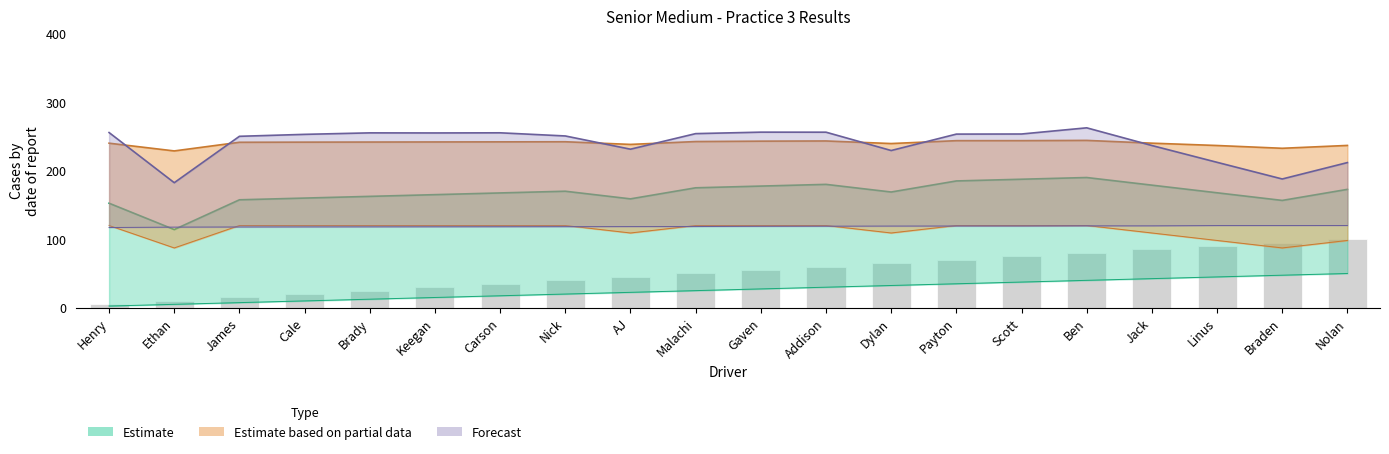

Rank the categories by value from lowest to highest.

Henry, Ethan, James, Cale, Brady, Keegan, Carson, Nick, AJ, Malachi, Gaven, Addison, Dylan, Payton, Scott, Ben, Jack, Linus, Braden, Nolan